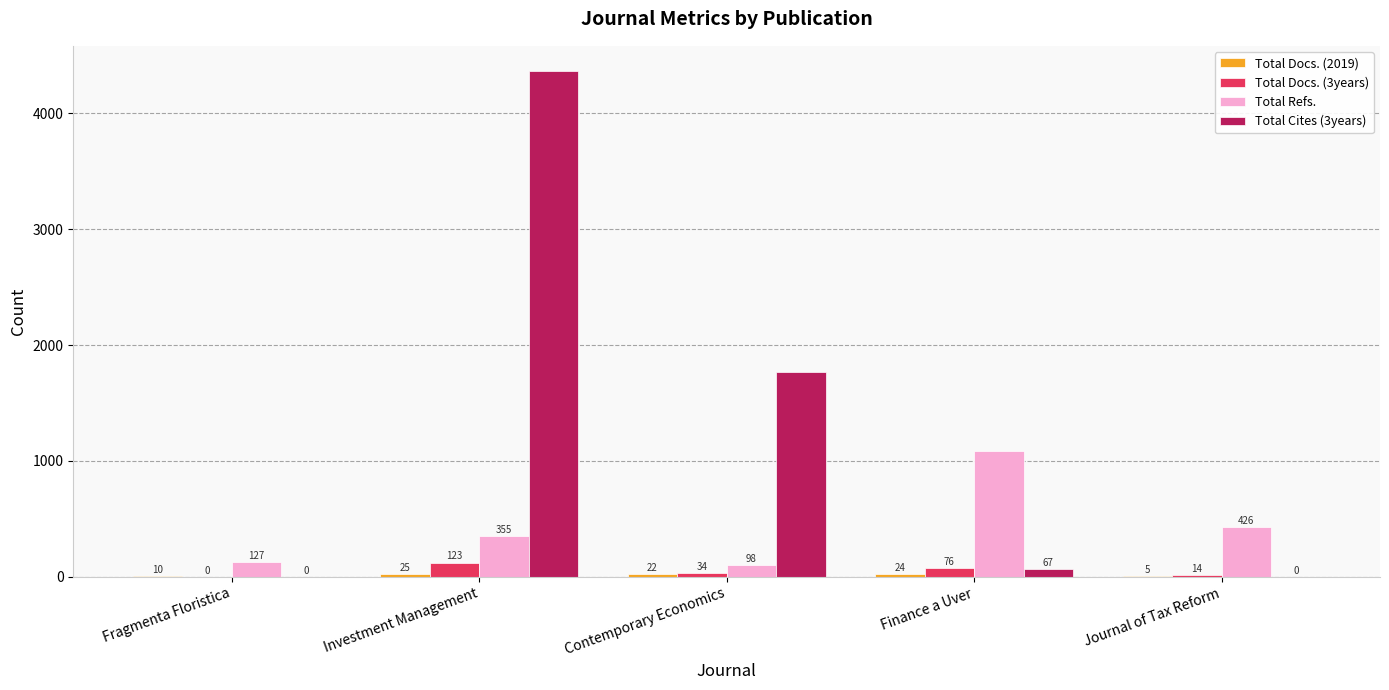

What is the total value across all series at Contemporary Economics?

1924